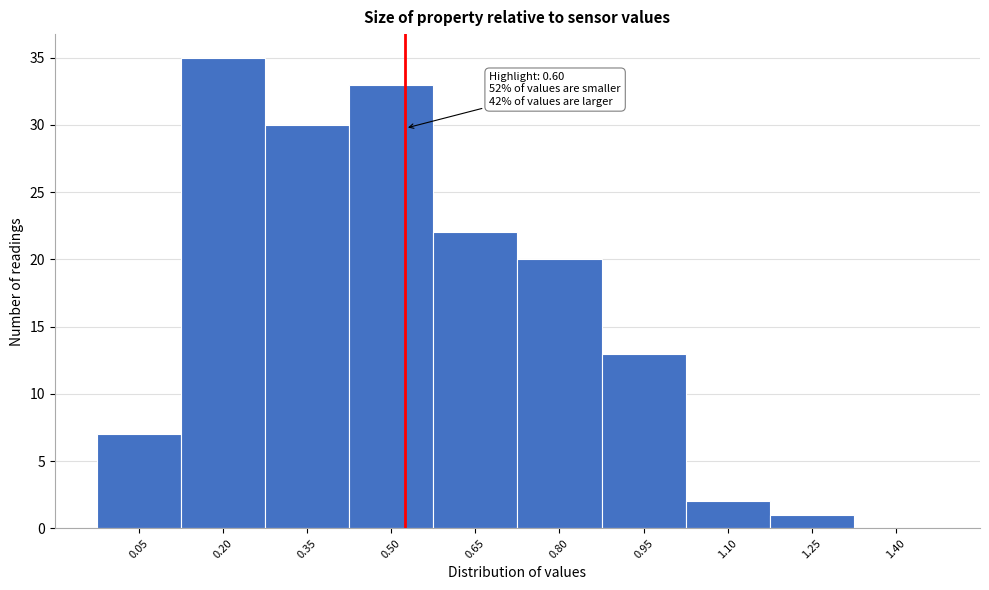

Reading left to right, transcribe all the data shown in this chart.

0.05=7	0.20=35	0.35=30	0.50=33	0.65=22	0.80=20	0.95=13	1.10=2	1.25=1	1.40=0